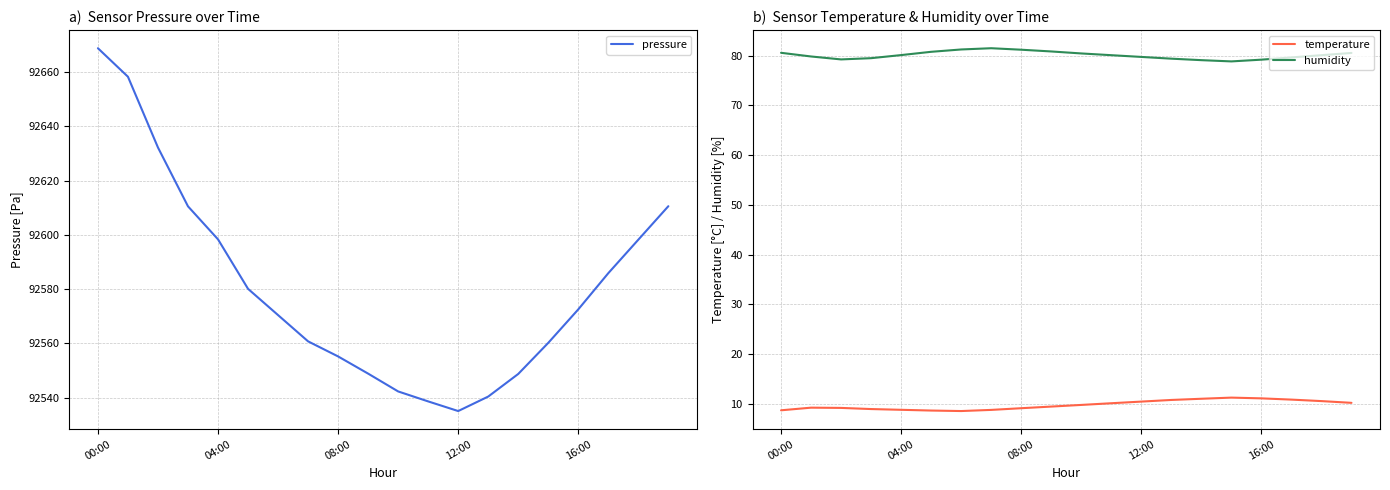

The temperature series shows 4.5 at 08:00. True or false?

False